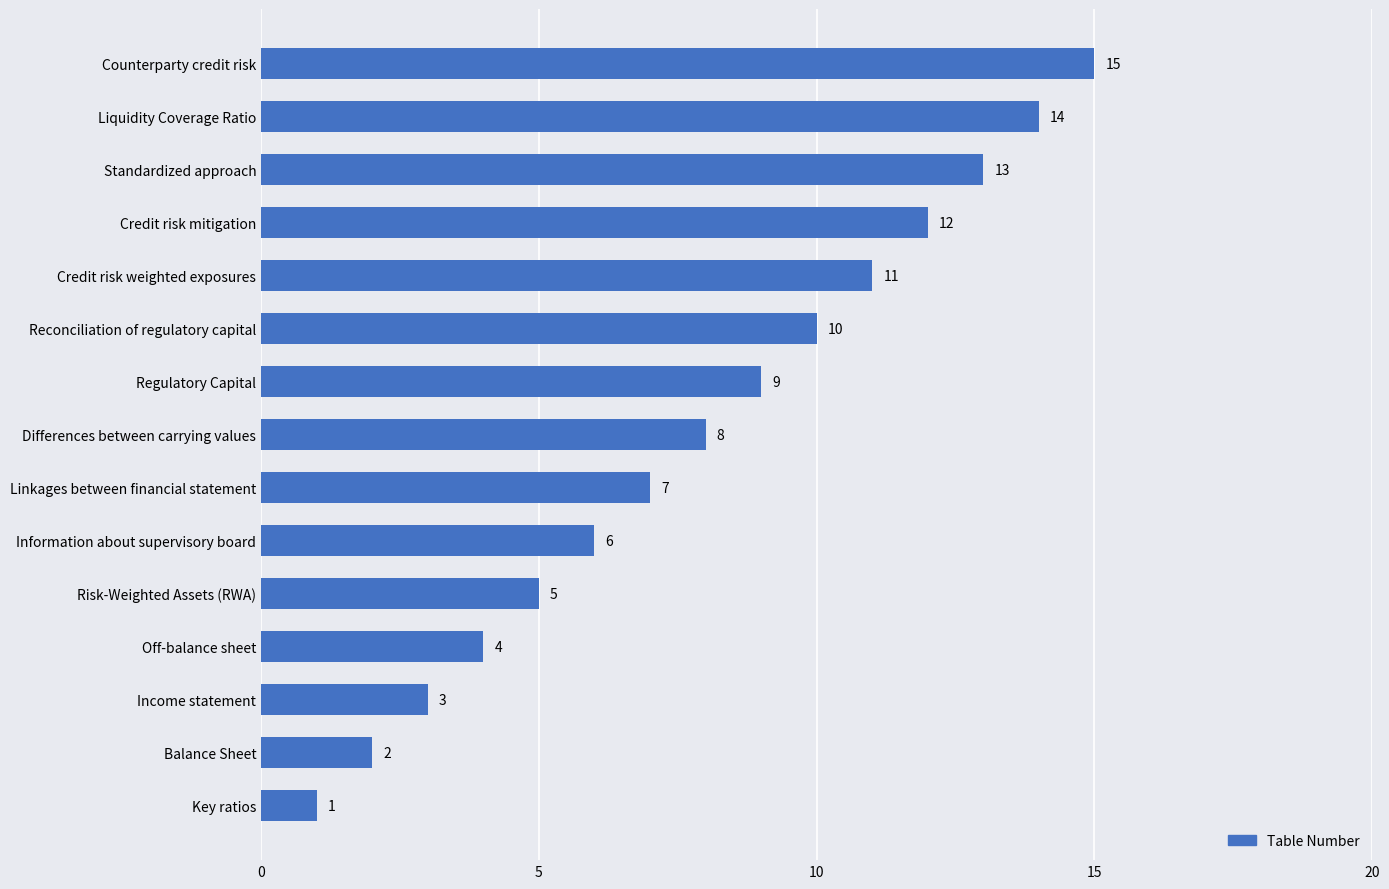

Rank the categories by value from lowest to highest.

Key ratios, Balance Sheet, Income statement, Off-balance sheet, Risk-Weighted Assets (RWA), Information about supervisory board, Linkages between financial statement, Differences between carrying values, Regulatory Capital, Reconciliation of regulatory capital, Credit risk weighted exposures, Credit risk mitigation, Standardized approach, Liquidity Coverage Ratio, Counterparty credit risk